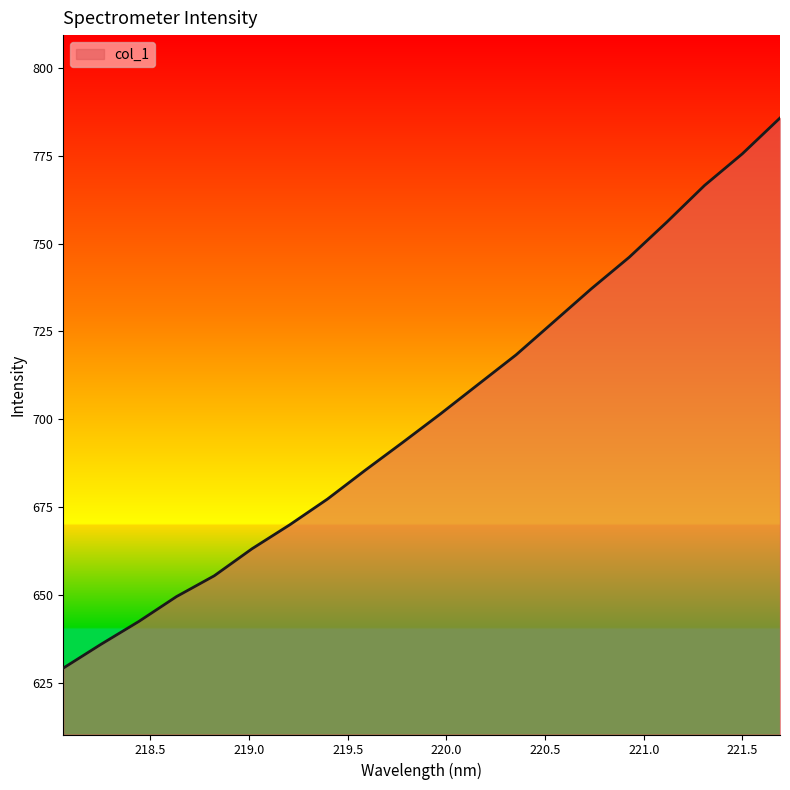

How many lines are shown in the chart?

1